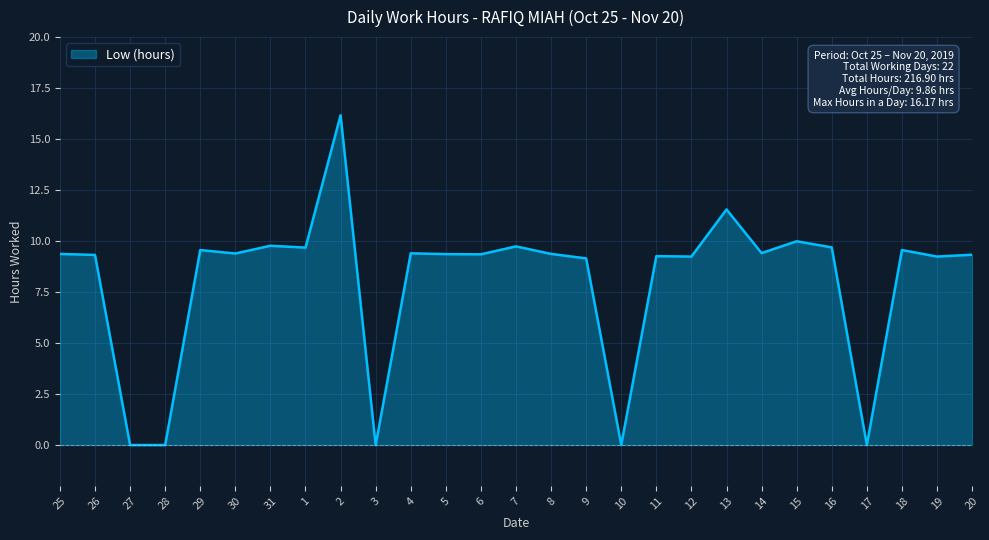

Read the value at 11.

9.3